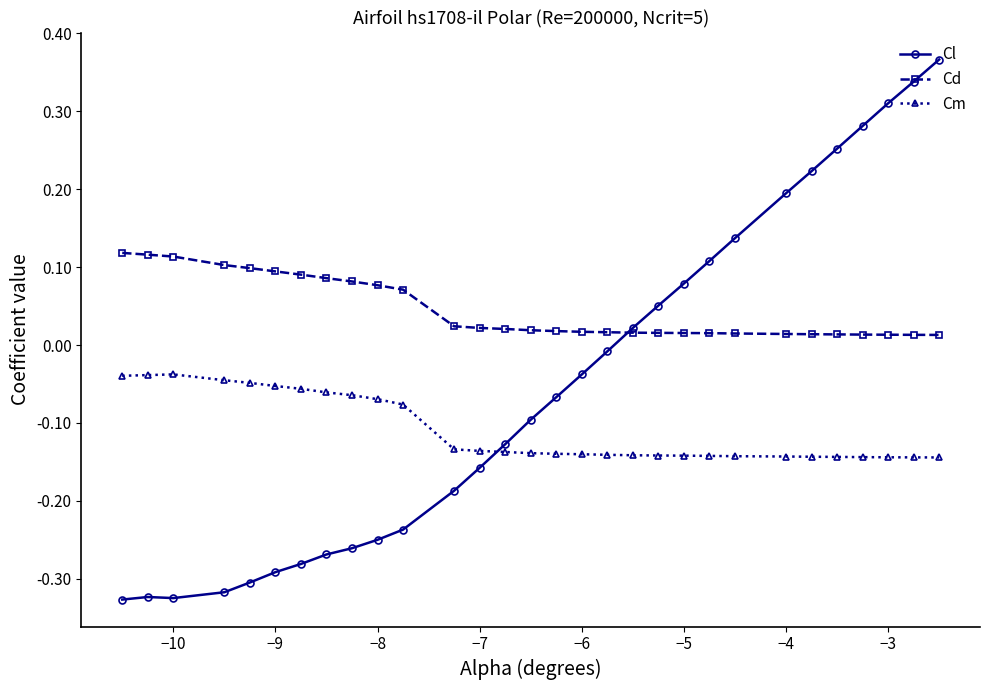

True or false: Cm has more than 0 interior local peaks.

True